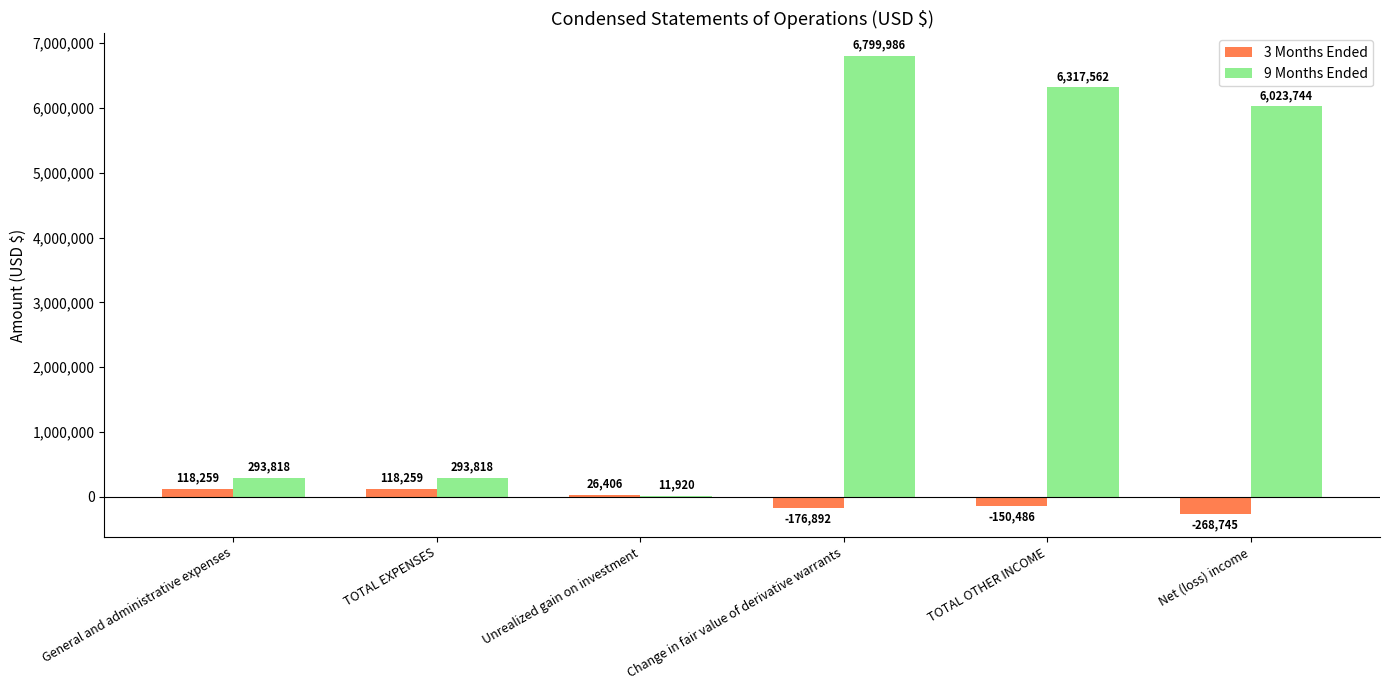

Count the number of categories in the chart.

6